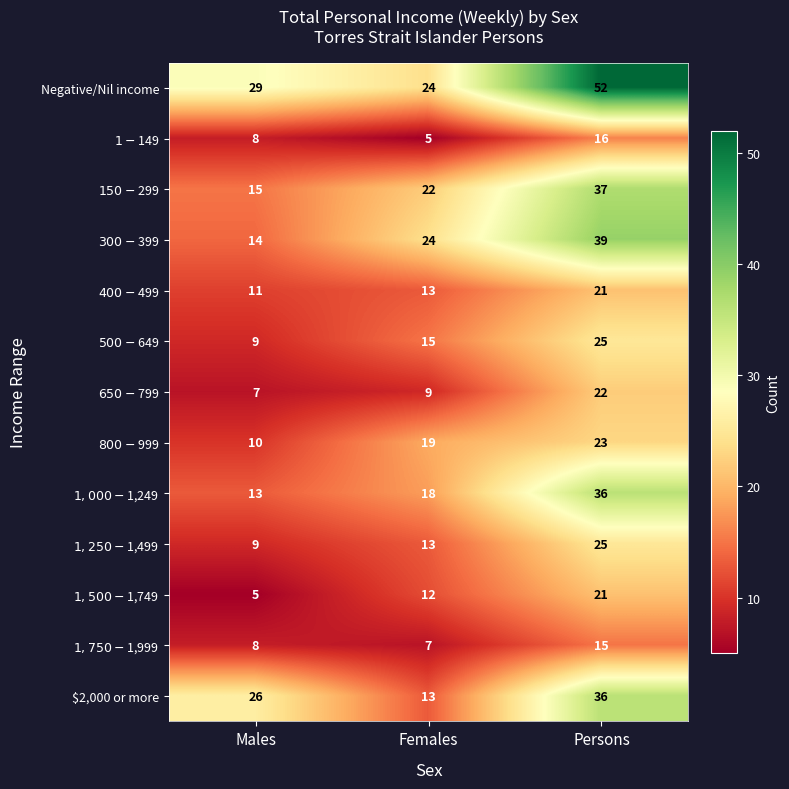

Which series has the widest spread of values?

Negative/Nil income